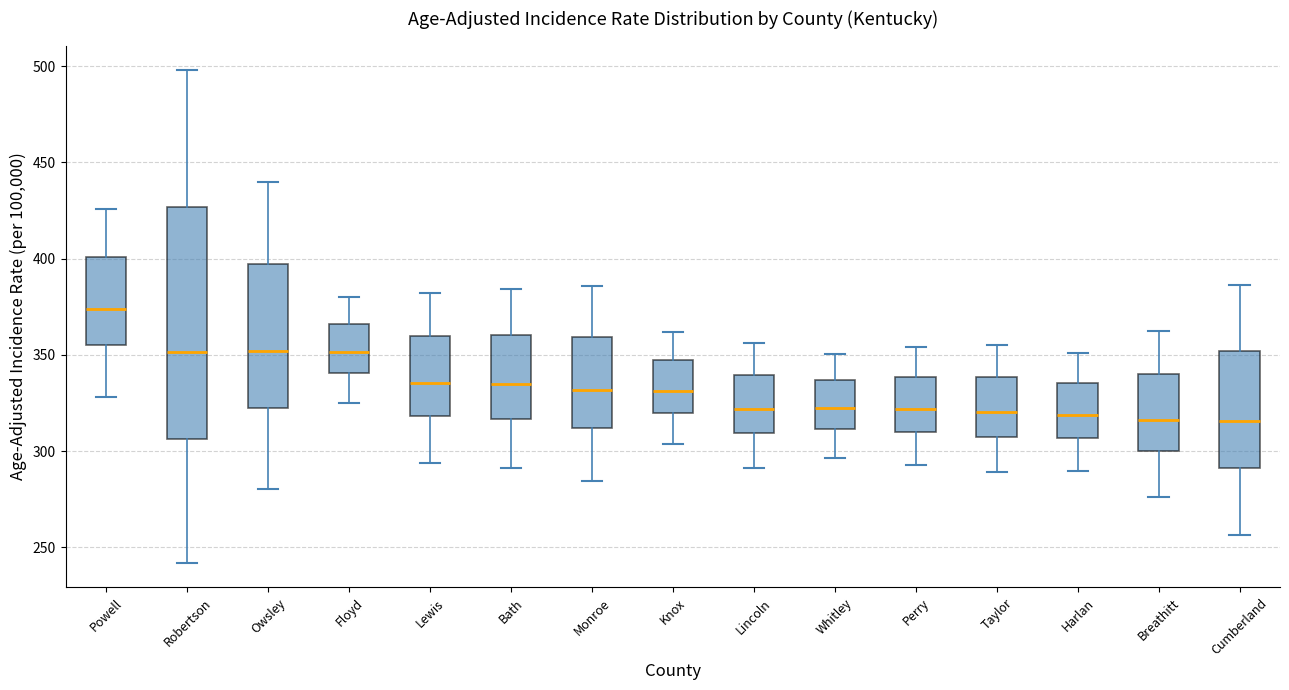

Reading left to right, read every box against the y-axis: the position of its median line, the range the box covers, and the ends of its whiskers. The values are not printed on the chart, so give them approximately, as read against the axis.

Powell: median 375, box 355 to 400, whiskers 330 to 425
Robertson: median 350, box 305 to 425, whiskers 240 to 500
Owsley: median 350, box 325 to 395, whiskers 280 to 440
Floyd: median 350, box 340 to 365, whiskers 325 to 380
Lewis: median 335, box 320 to 360, whiskers 295 to 380
Bath: median 335, box 315 to 360, whiskers 290 to 385
Monroe: median 330, box 310 to 360, whiskers 285 to 385
Knox: median 330, box 320 to 345, whiskers 305 to 360
Lincoln: median 320, box 310 to 340, whiskers 290 to 355
Whitley: median 320, box 310 to 335, whiskers 295 to 350
Perry: median 320, box 310 to 340, whiskers 295 to 355
Taylor: median 320, box 310 to 340, whiskers 290 to 355
Harlan: median 320, box 305 to 335, whiskers 290 to 350
Breathitt: median 315, box 300 to 340, whiskers 275 to 360
Cumberland: median 315, box 290 to 350, whiskers 255 to 385